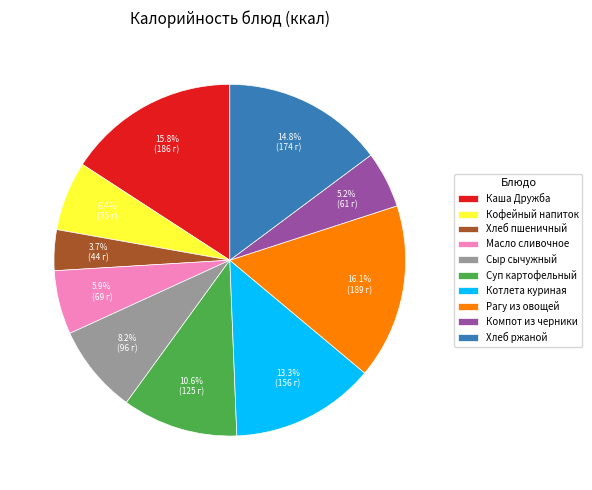

What is the ratio of the value at Компот из черники to the value at Каша Дружба?

0.3